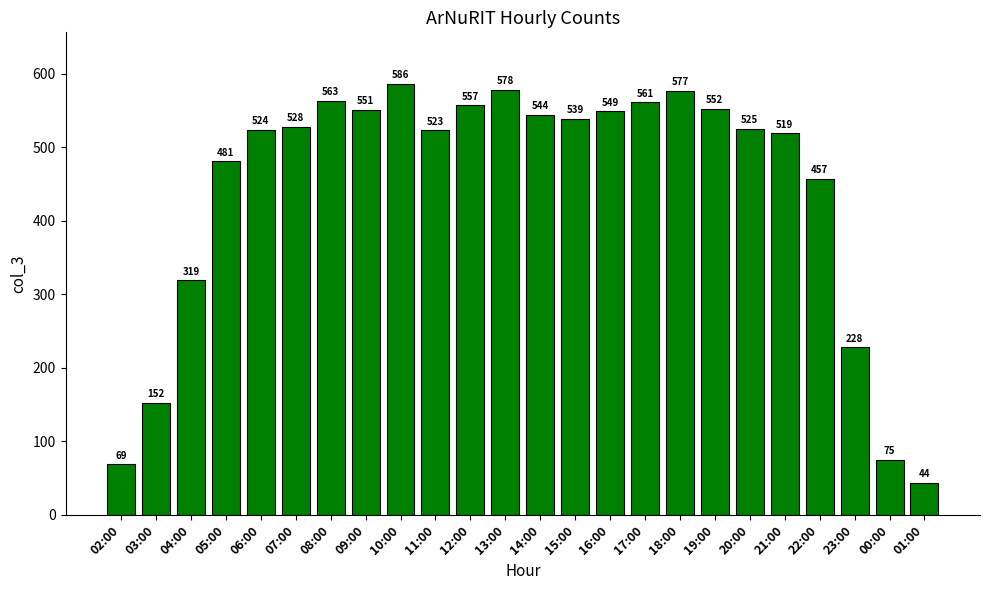

Reading left to right, transcribe all the data shown in this chart.

69	152	319	481	524	528	563	551	586	523	557	578	544	539	549	561	577	552	525	519	457	228	75	44